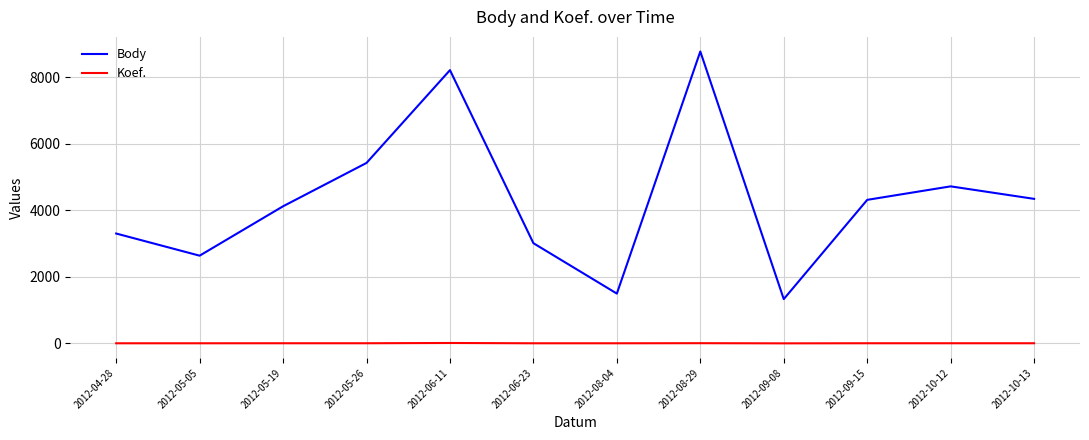

Is it true that Body equals 591 at 2012-08-04?

False